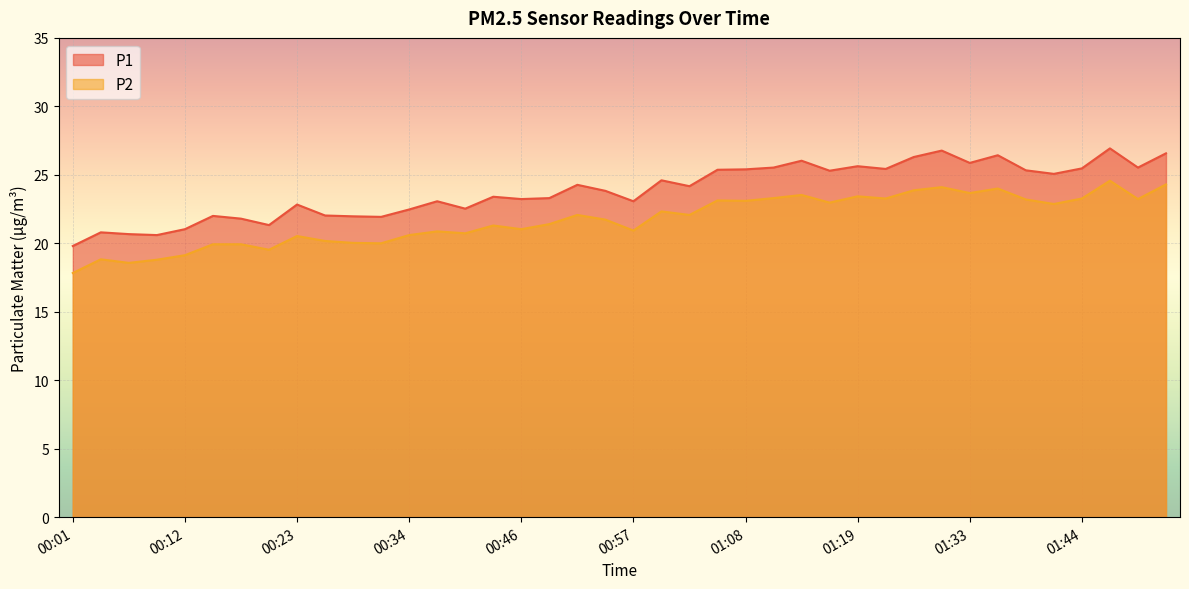

At which label does P2 reach its peak?

01:47